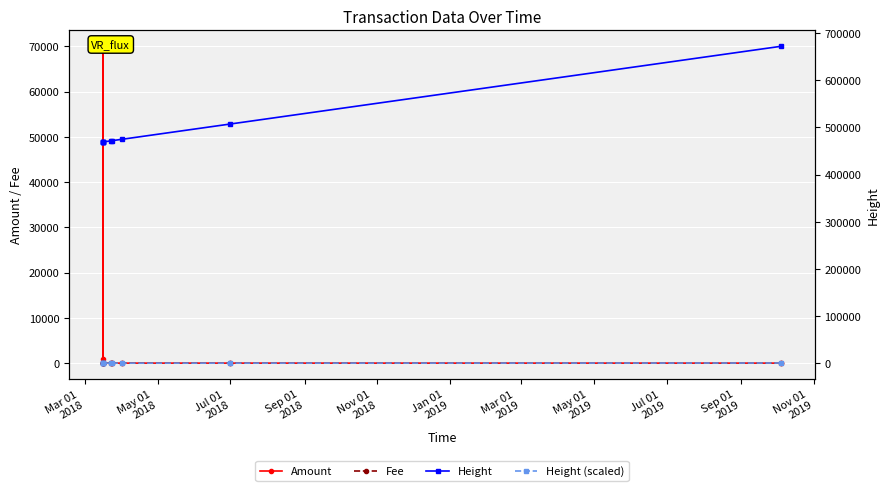

The value of Amount at Nov 01
2018 is 10.0. True or false?

True